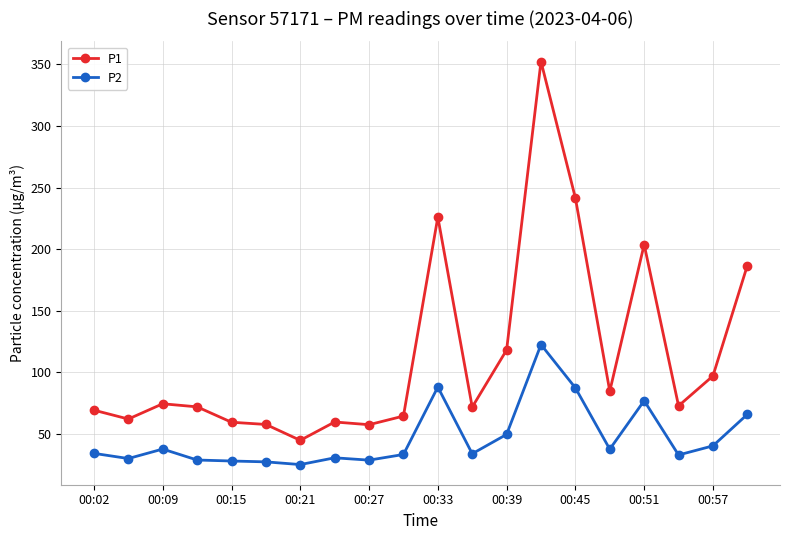

Which series has the largest total across all categories?

P1